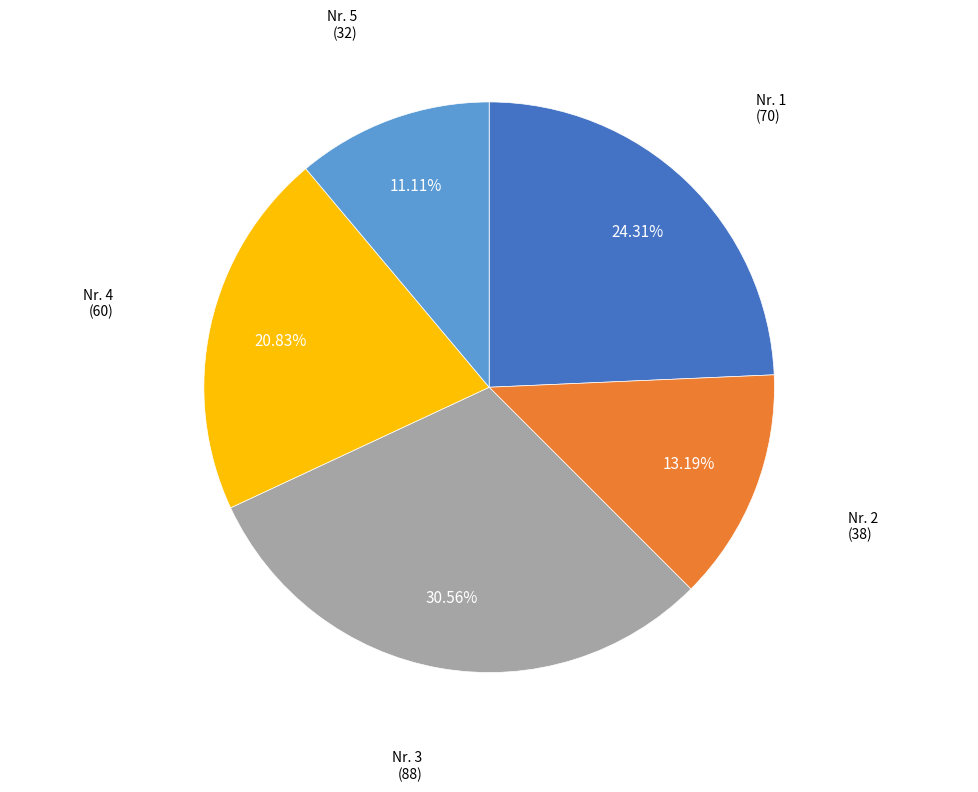

Is there a majority slice in this chart?

No